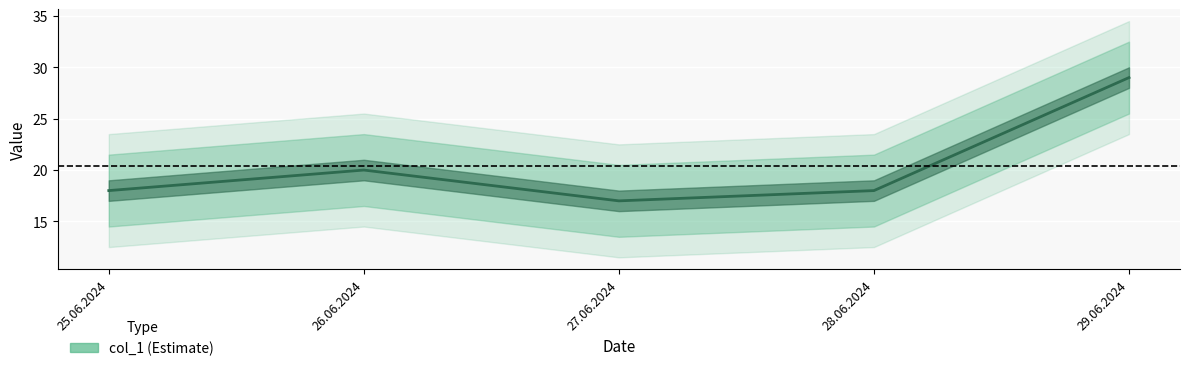

What is the minimum value shown in the chart?

17